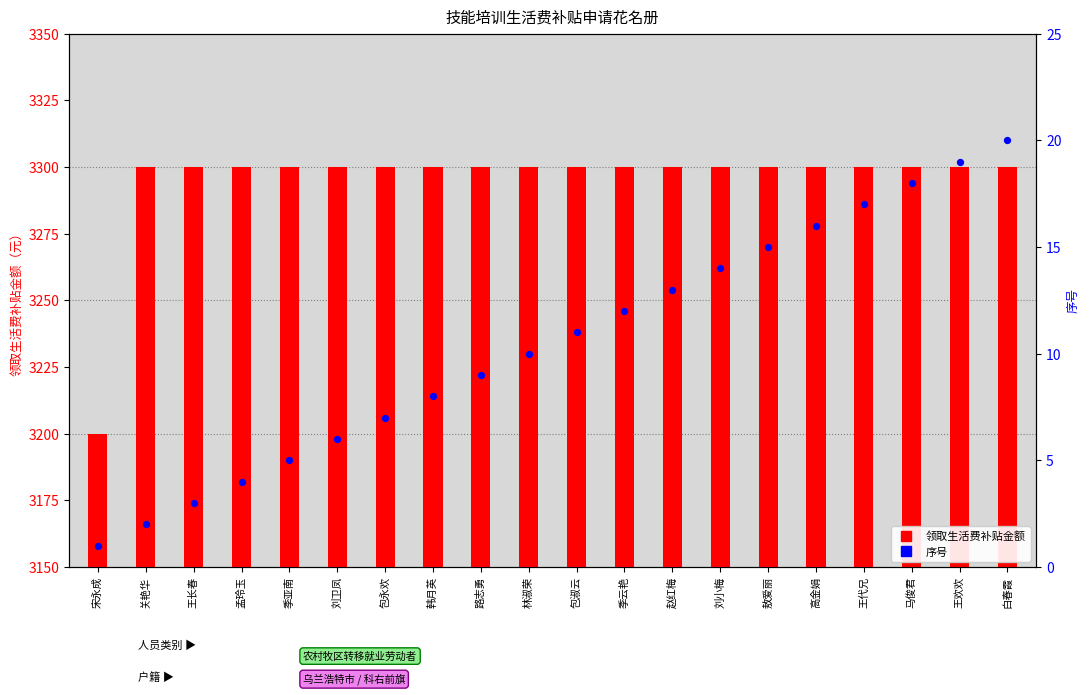

At which category is the sum across all series the highest?

白春霞